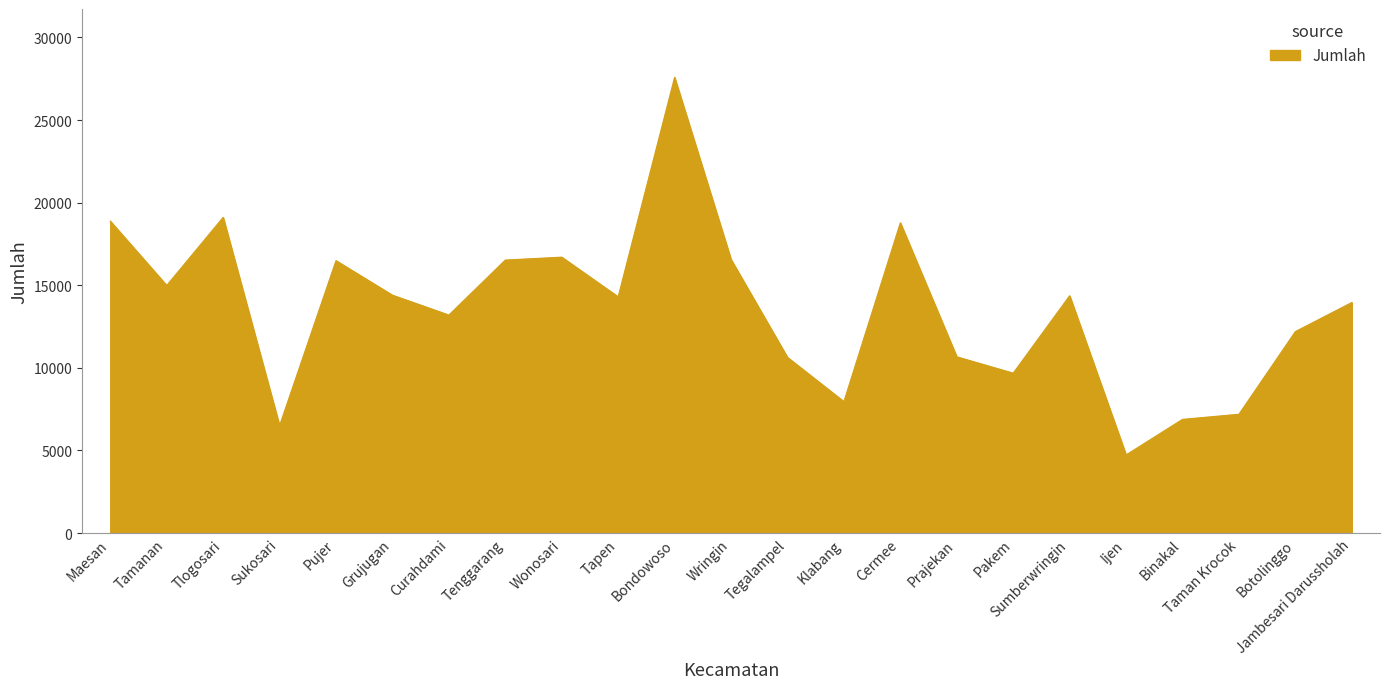

True or false: the data shows 7190 at Taman Krocok.

True